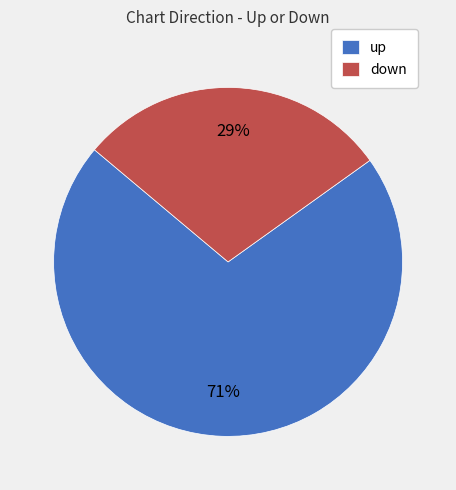

Which slice represents more than half of the pie?

up